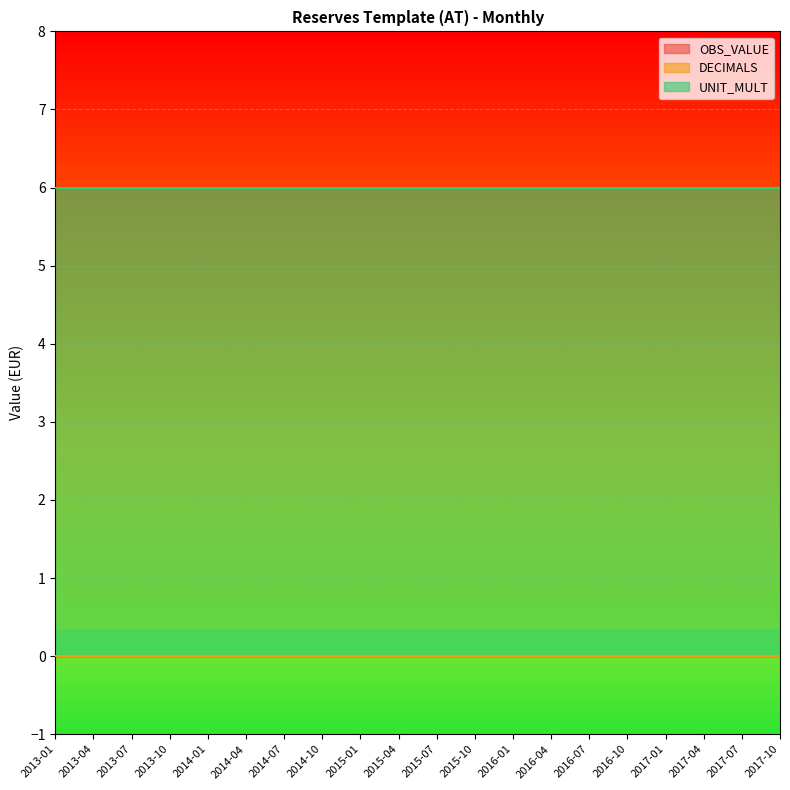

What is the difference between the highest and lowest values at 2017-01?

6